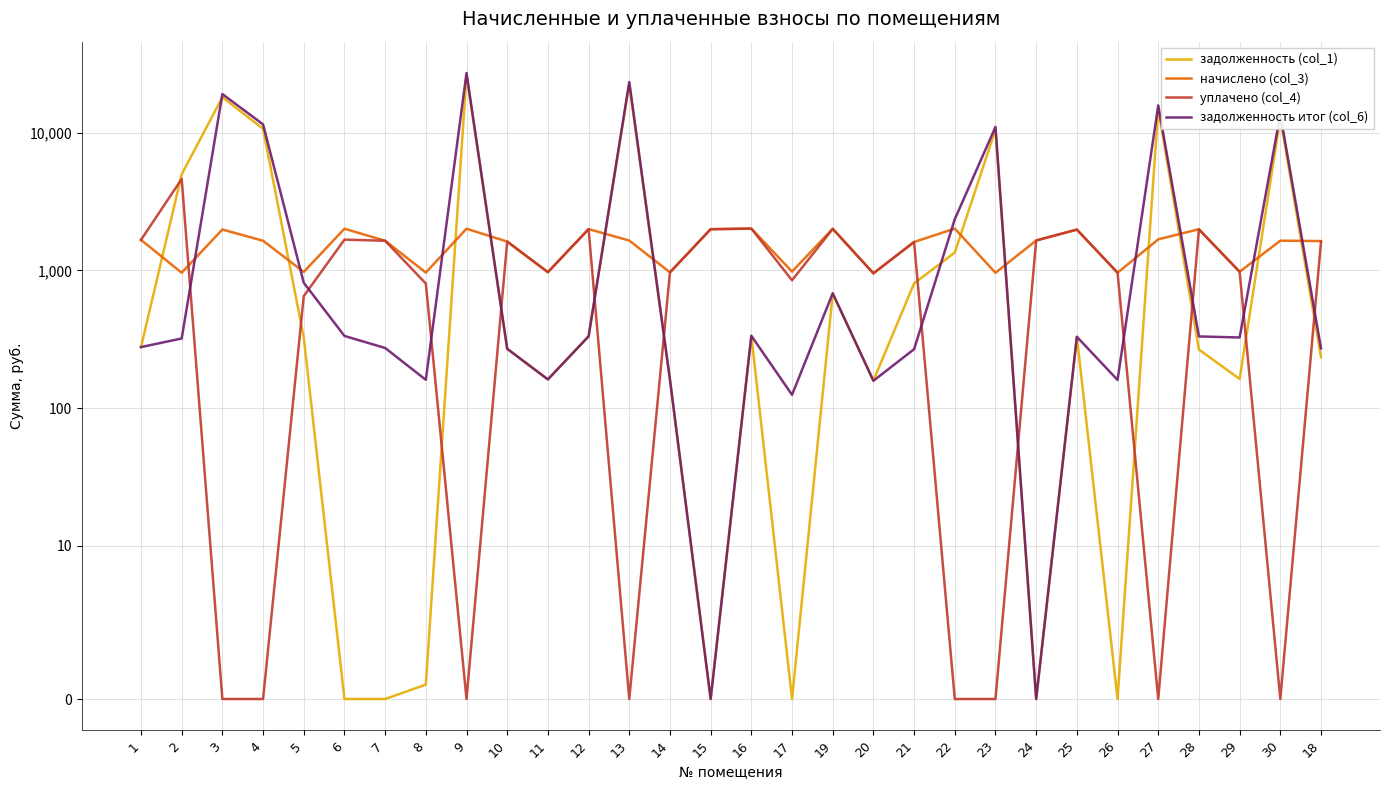

What is the value of the задолженность (col_1) point at the 24th from the left?

329.1